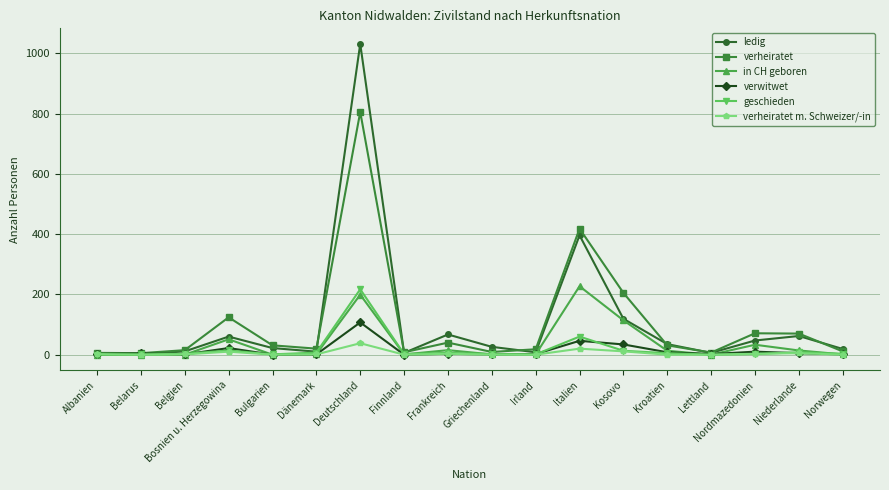

What position from the left is Irland?

11